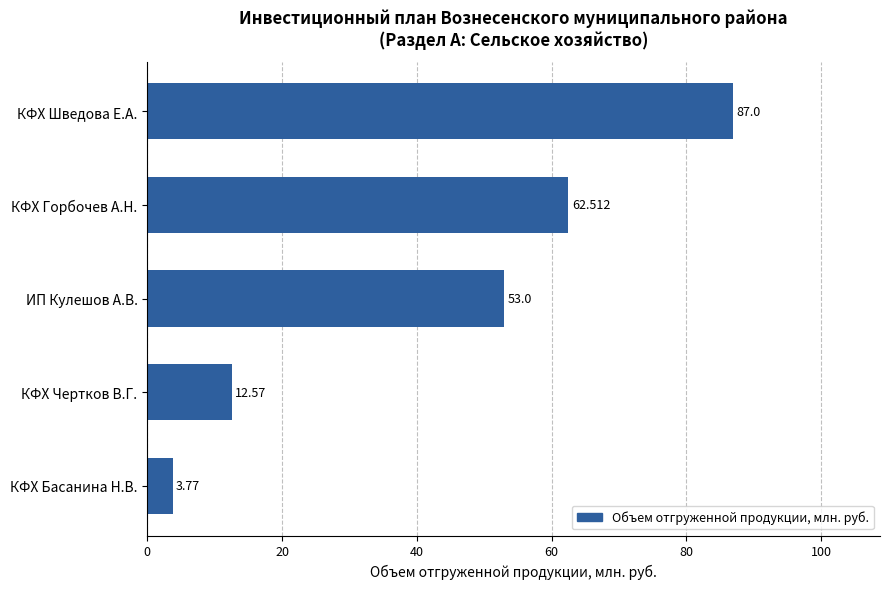

What is the difference between the second highest and minimum values?

58.7